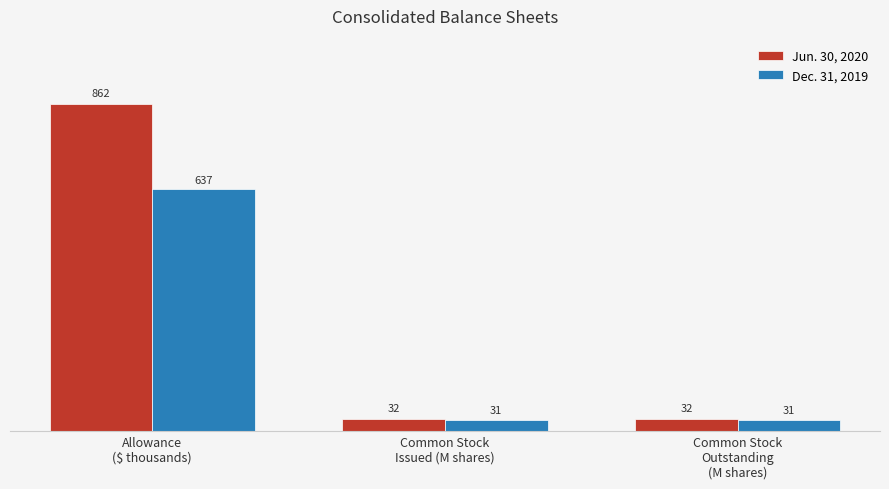

How many groups of bars are there?

3